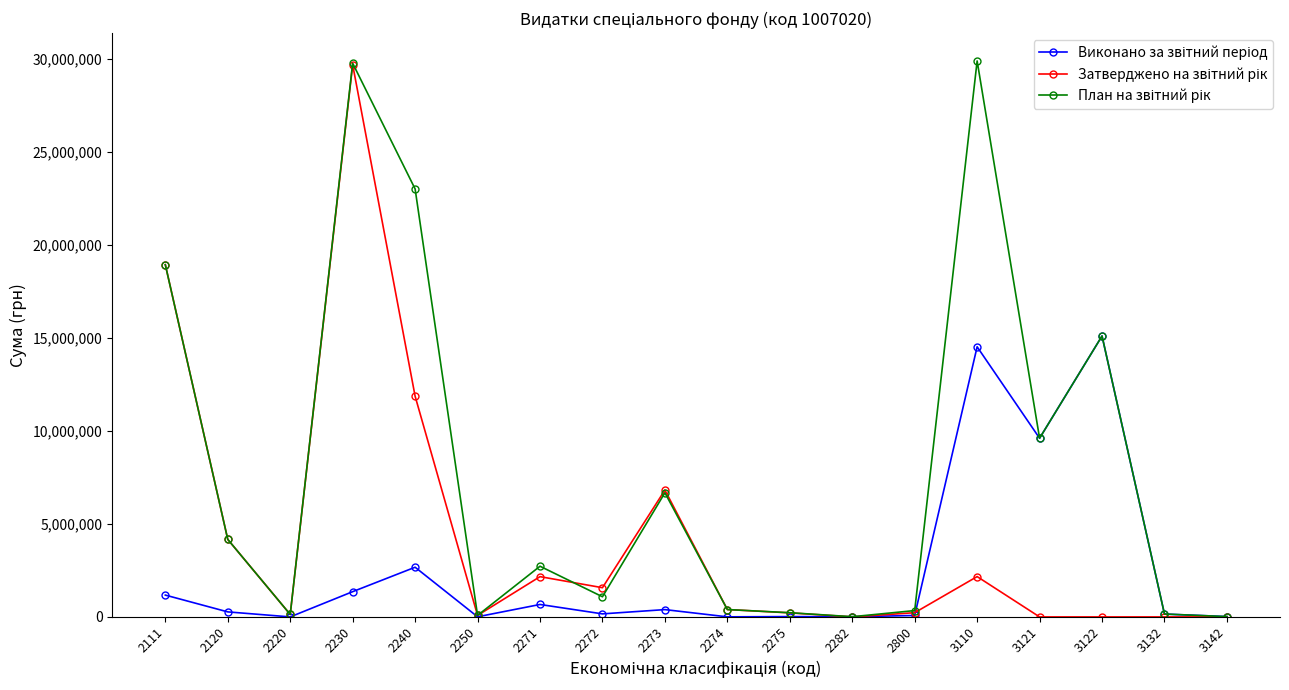

What is the greatest value displayed?

29893328.0